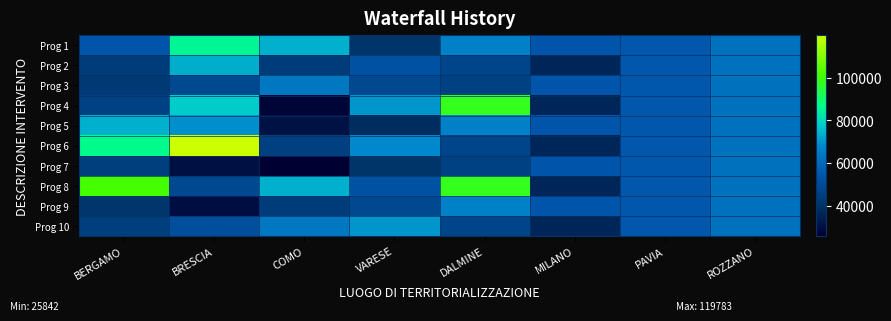

Reading left to right, transcribe all the data shown in this chart.

Prog 1: BERGAMO=54144.9	BRESCIA=84977.9	COMO=73636.1	VARESE=41196.6	DALMINE=66393.6	MILANO=54144.9	PAVIA=54577.6	ROZZANO=62062.4
Prog 2: BERGAMO=44080.6	BRESCIA=73250.1	COMO=44036.1	VARESE=52455.4	DALMINE=47794.5	MILANO=36123.8	PAVIA=54577.6	ROZZANO=62062.4
Prog 3: BERGAMO=42816.5	BRESCIA=48776.3	COMO=63747.5	VARESE=48646.7	DALMINE=46386.6	MILANO=54144.9	PAVIA=54577.6	ROZZANO=62062.4
Prog 4: BERGAMO=46312.5	BRESCIA=77926.5	COMO=27342.9	VARESE=70077.9	DALMINE=97812.0	MILANO=36123.8	PAVIA=54577.6	ROZZANO=62062.4
Prog 5: BERGAMO=73886.6	BRESCIA=68925.6	COMO=30978.2	VARESE=38513.5	DALMINE=66393.6	MILANO=54144.9	PAVIA=54577.6	ROZZANO=62062.4
Prog 6: BERGAMO=86371.0	BRESCIA=119783.4	COMO=45553.7	VARESE=68180.1	DALMINE=47794.5	MILANO=36123.8	PAVIA=54577.6	ROZZANO=62062.4
Prog 7: BERGAMO=44978.7	BRESCIA=30558.8	COMO=25842.4	VARESE=41196.6	DALMINE=46386.6	MILANO=54144.9	PAVIA=54577.6	ROZZANO=62062.4
Prog 8: BERGAMO=100847.1	BRESCIA=48957.9	COMO=73636.1	VARESE=52455.4	DALMINE=97812.0	MILANO=36123.8	PAVIA=54577.6	ROZZANO=62062.4
Prog 9: BERGAMO=41496.0	BRESCIA=29640.7	COMO=44036.1	VARESE=48646.7	DALMINE=66393.6	MILANO=54144.9	PAVIA=54577.6	ROZZANO=62062.4
Prog 10: BERGAMO=44978.7	BRESCIA=51504.7	COMO=63747.5	VARESE=70077.9	DALMINE=47794.5	MILANO=36123.8	PAVIA=54577.6	ROZZANO=62062.4